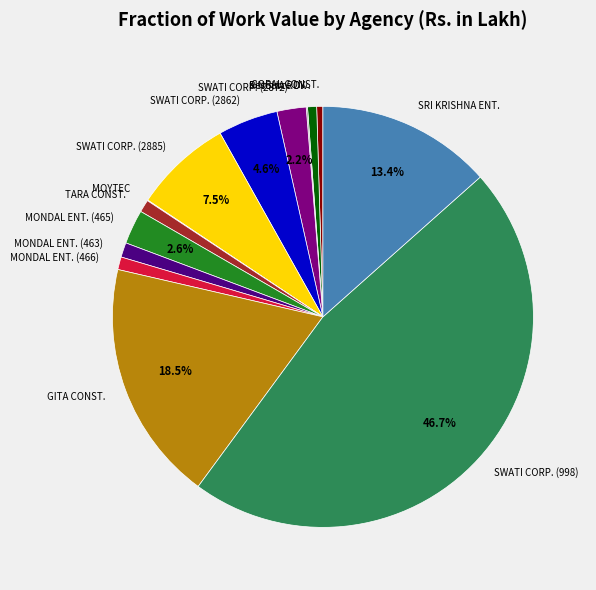

Combined, what portion of the pie is SWATI CORP. (2862) and SRI KRISHNA ENT.?

18.0%